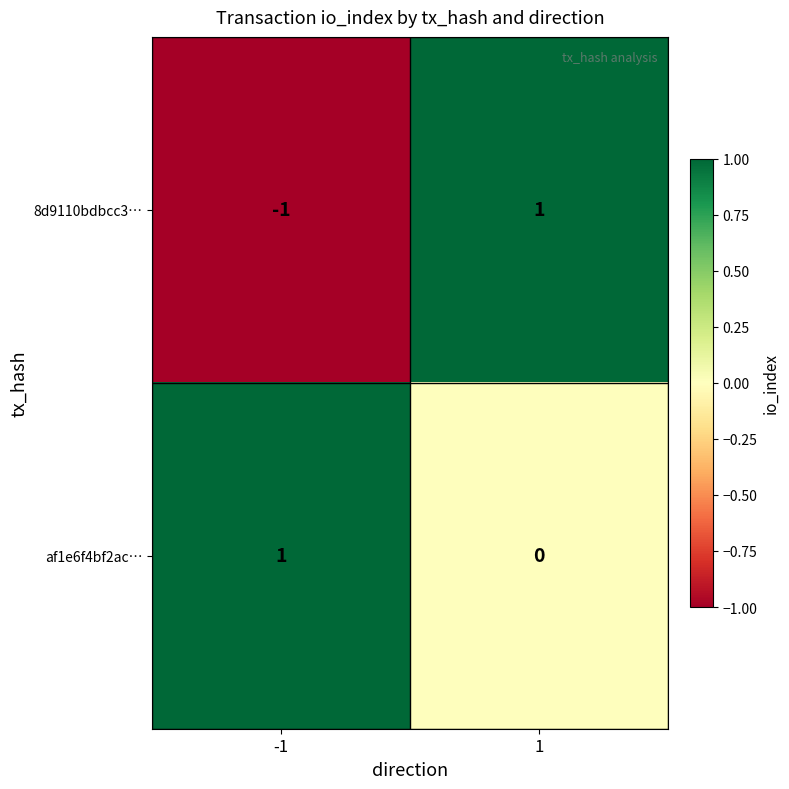

What is the greatest value displayed?

1